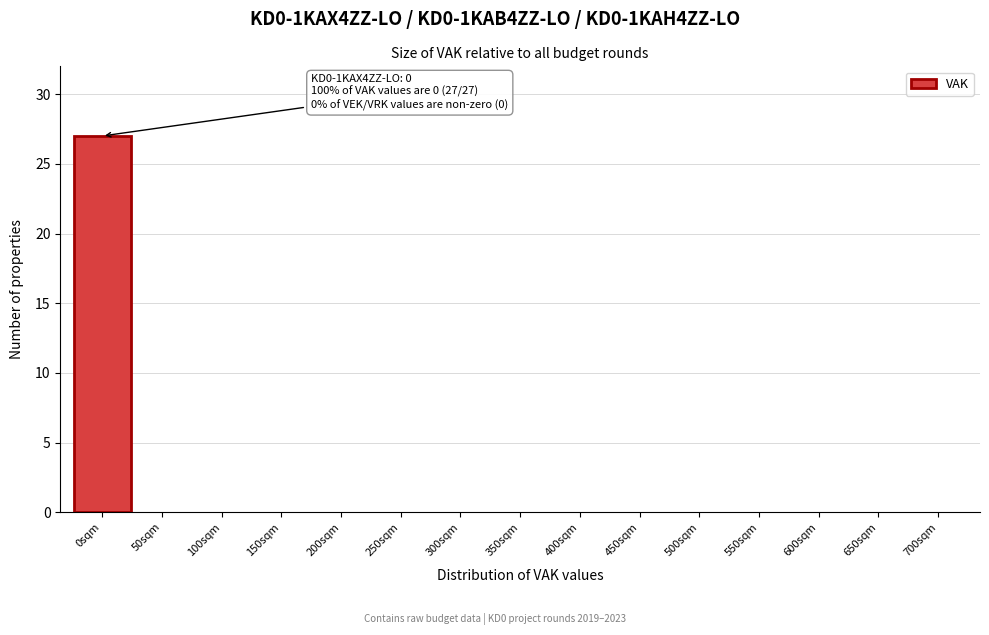

Reading left to right, list all the values displayed in this chart.

0sqm=27	50sqm=0	100sqm=0	150sqm=0	200sqm=0	250sqm=0	300sqm=0	350sqm=0	400sqm=0	450sqm=0	500sqm=0	550sqm=0	600sqm=0	650sqm=0	700sqm=0